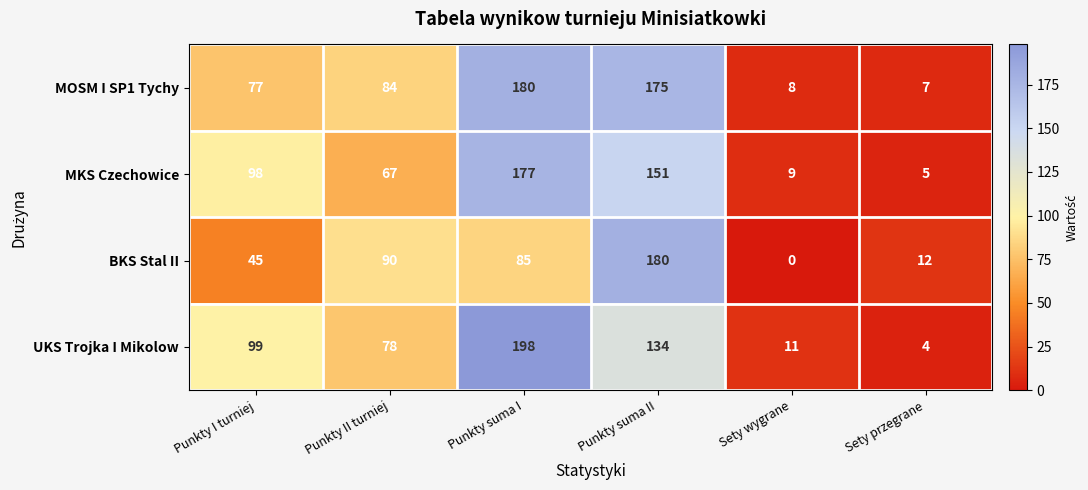

Which series has the largest total across all categories?

MOSM I SP1 Tychy